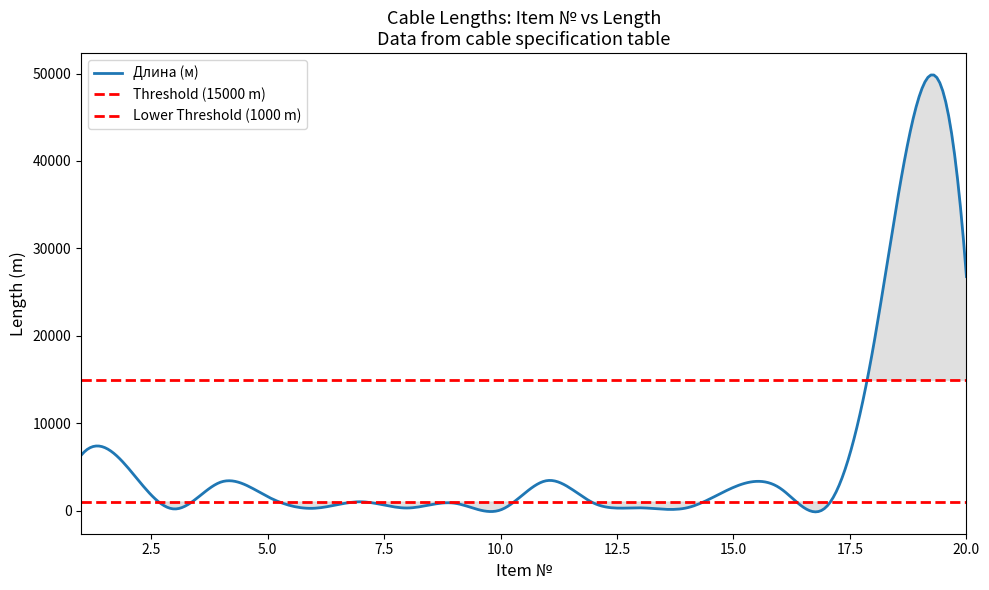

How many interior local peaks (higher than both neighbors) does the data have?

6